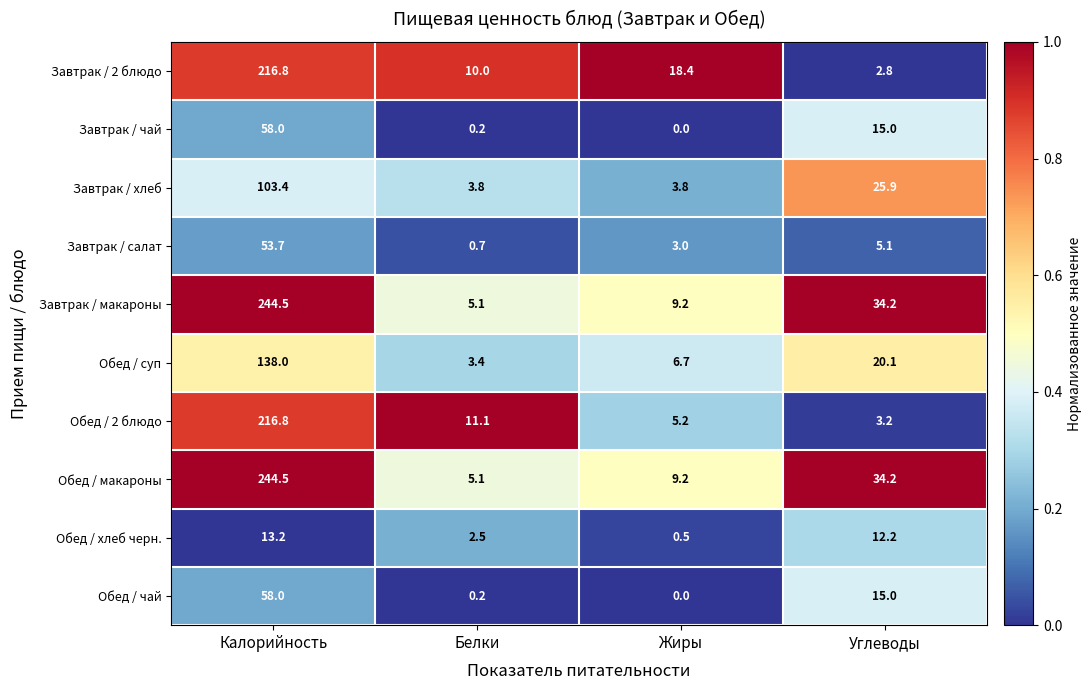

What is the approximate value of Завтрак / макароны at Калорийность?

244.5